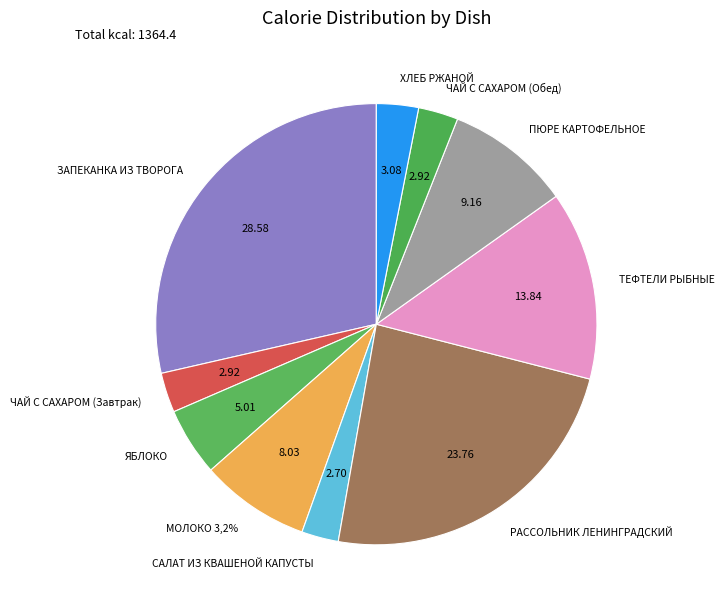

What is the change in value from ЗАПЕКАНКА ИЗ ТВОРОГА to САЛАТ ИЗ КВАШЕНОЙ КАПУСТЫ?

-353.0